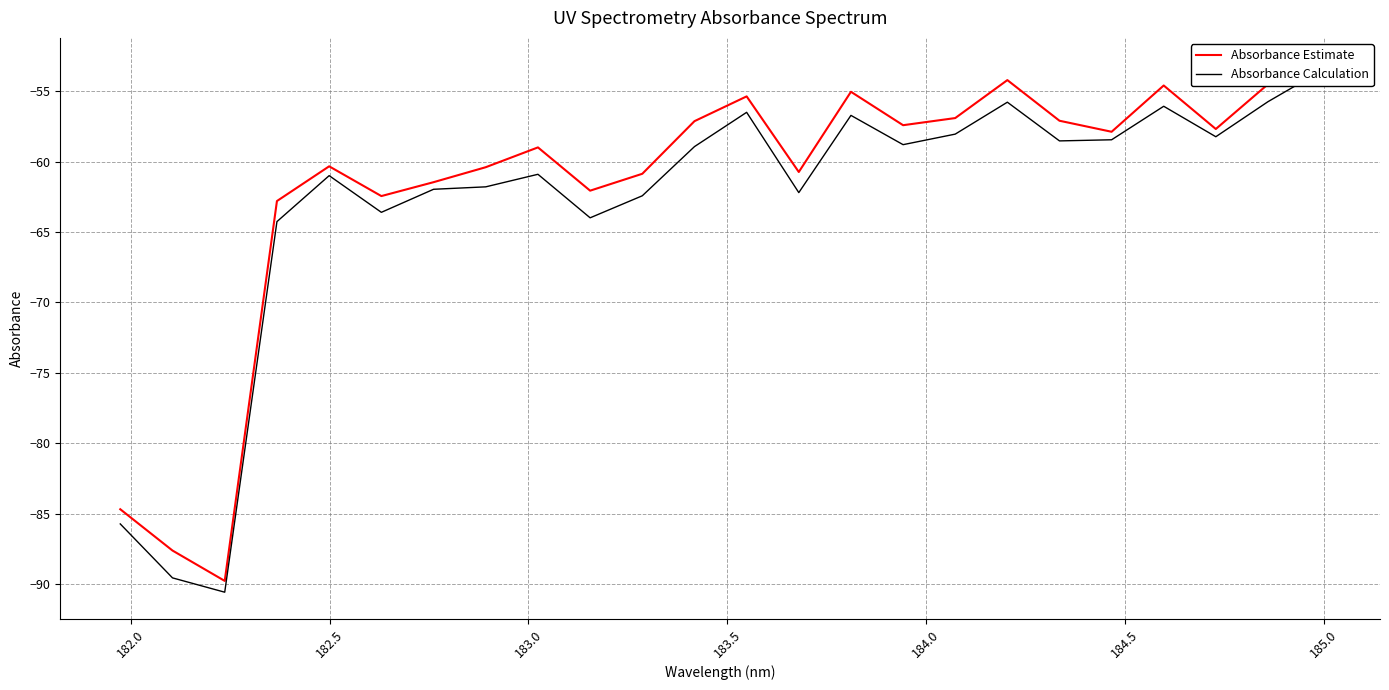

Which category has the highest value in the Absorbance Calculation series?

23